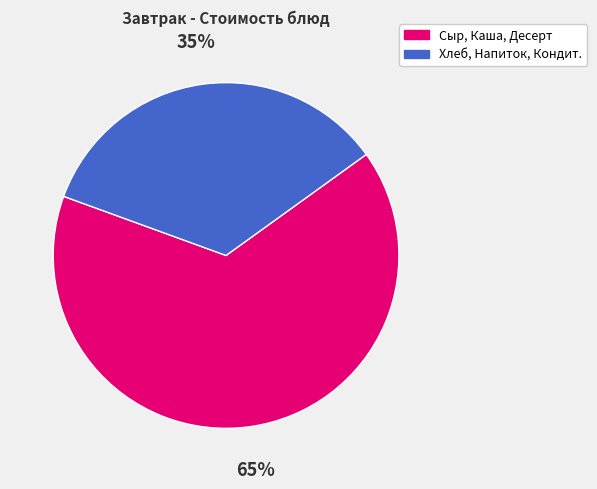

Does any single category account for the majority?

Yes